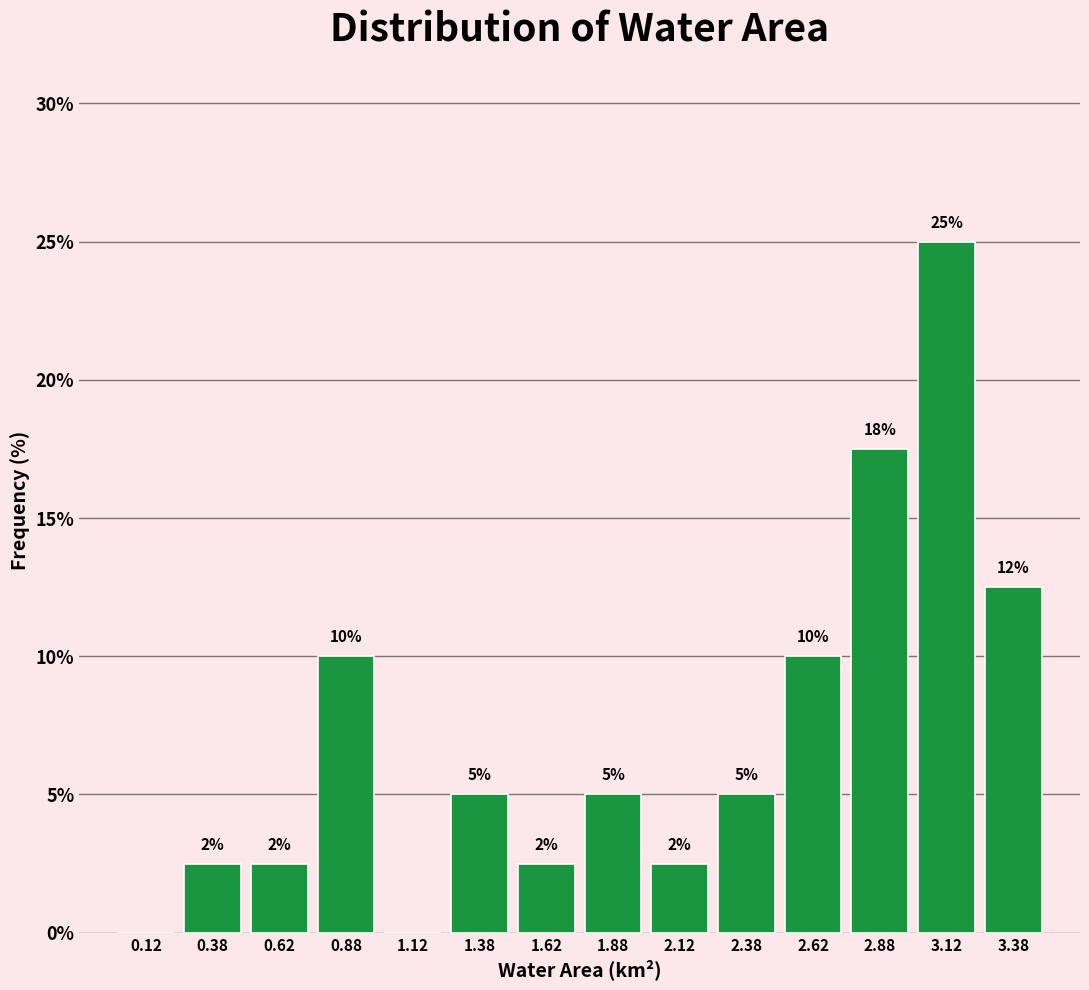

Which range on the x-axis has the tallest bar?

3.00 to 3.25